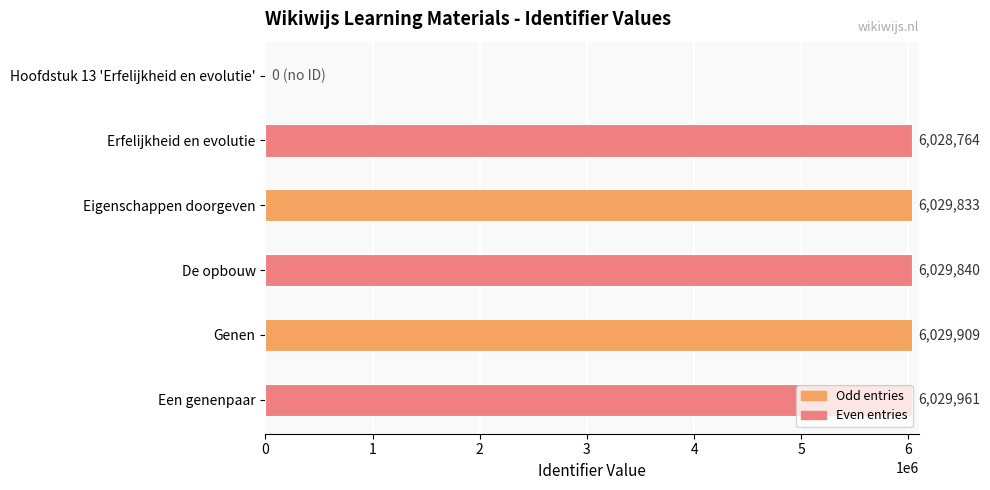

Read the value at Eigenschappen doorgeven.

6029833